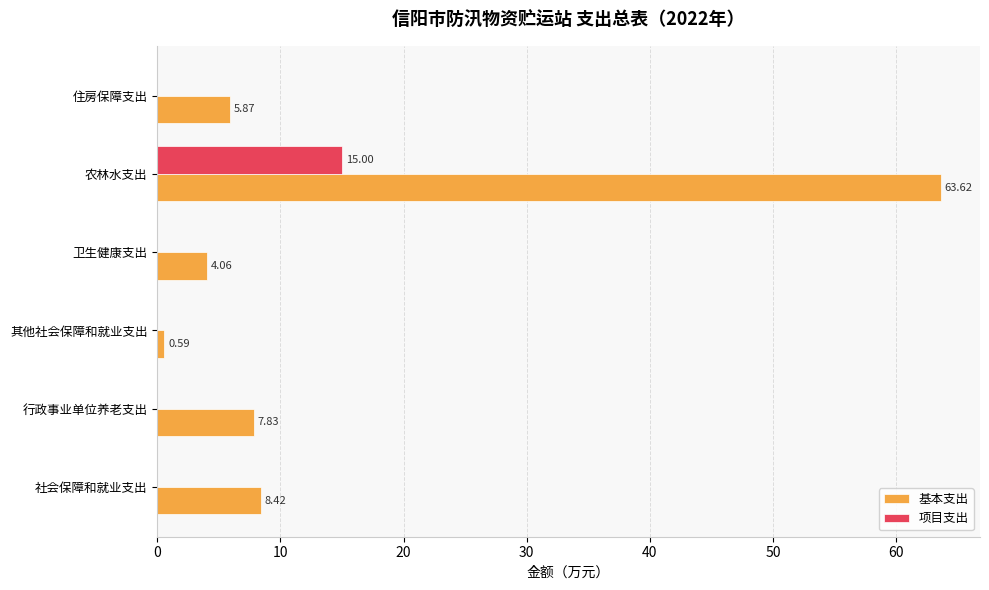

At which label is 基本支出 closest to 32?

社会保障和就业支出